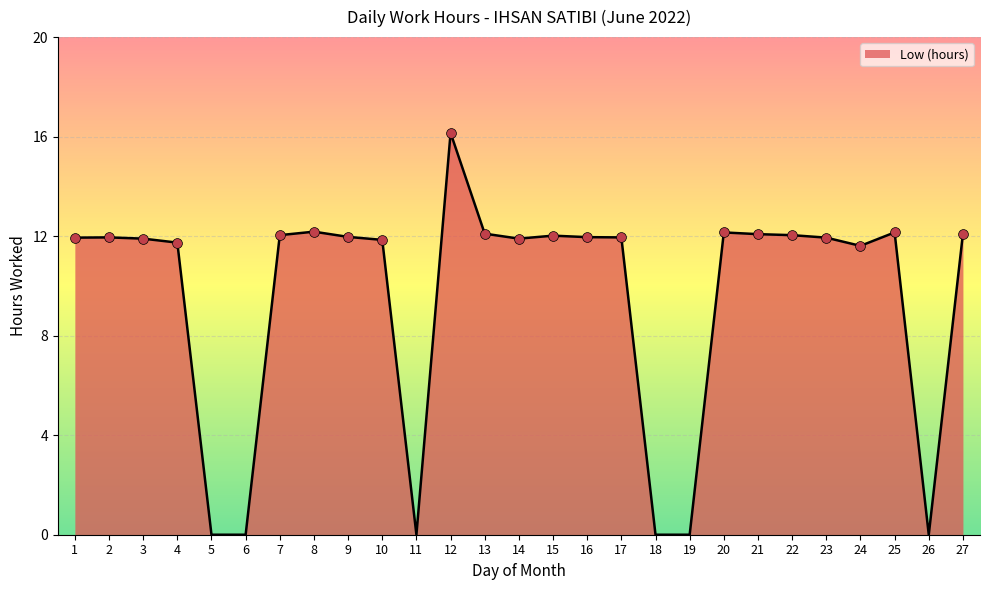

Which has a higher value, 19 or 23?

23